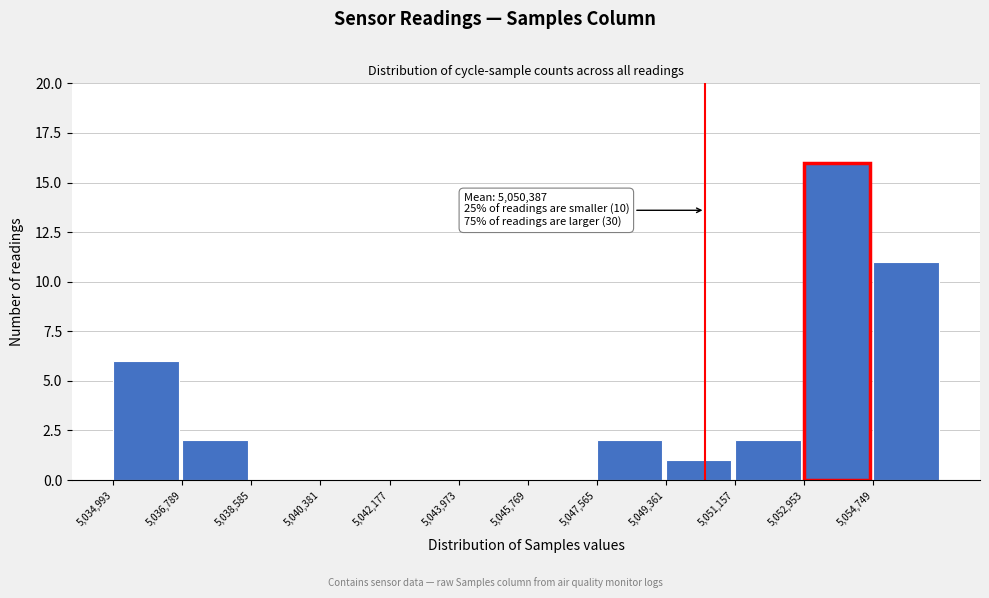

Over which range of the x-axis is the bar tallest?

5053000 to 5054800